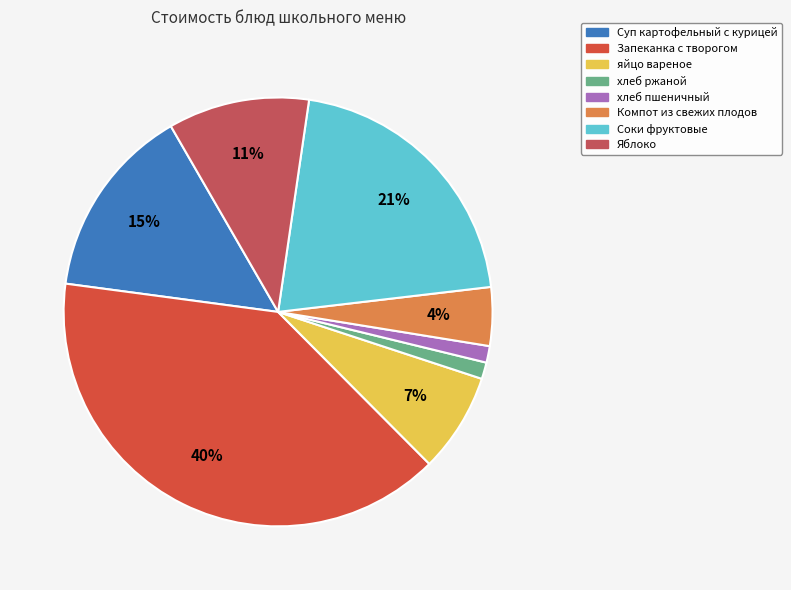

True or false: Яблоко accounts for 11% of the total.

True